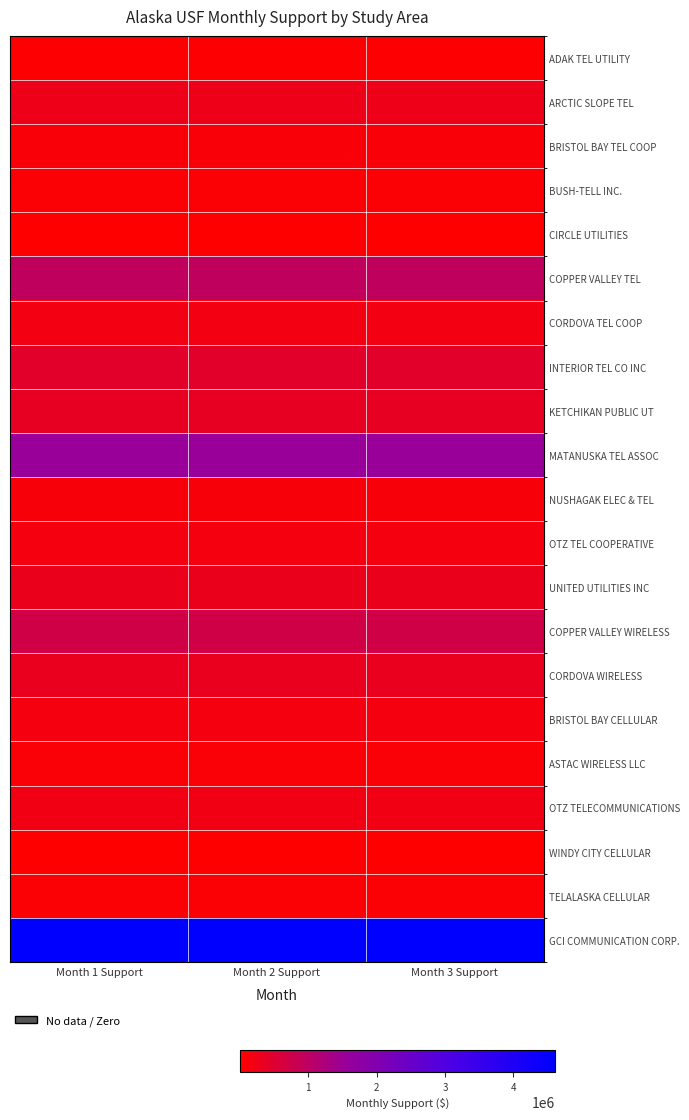

What is the minimum value shown in the chart?

3211.0